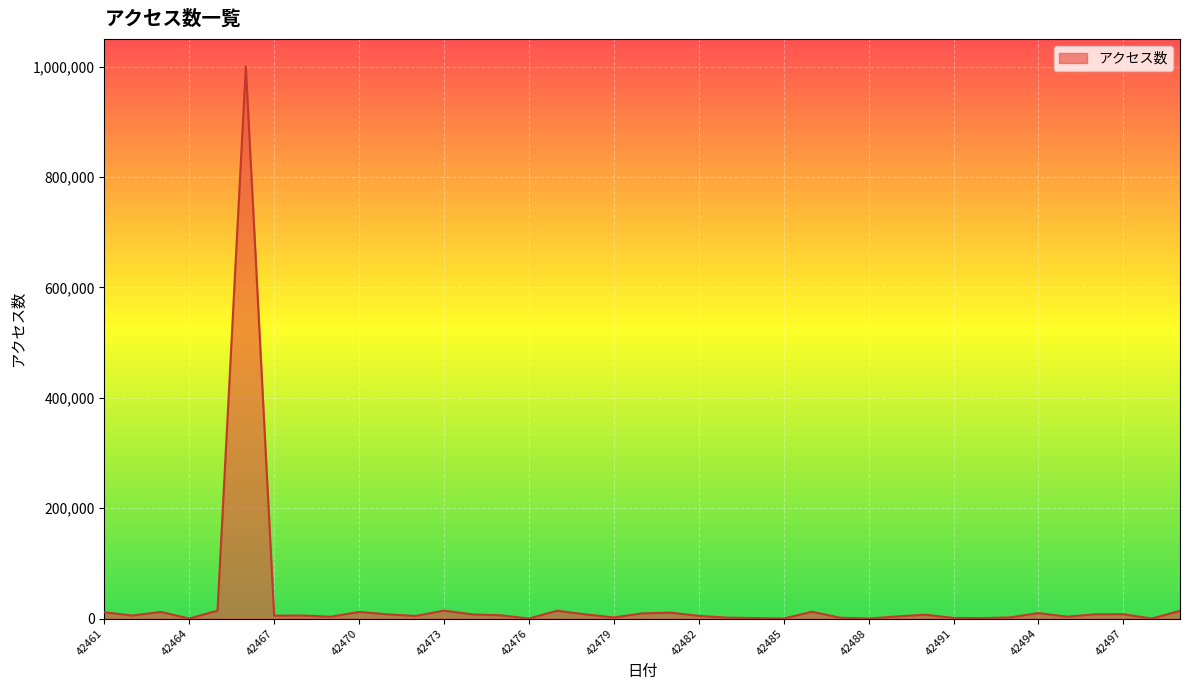

What is the greatest value displayed?

999999